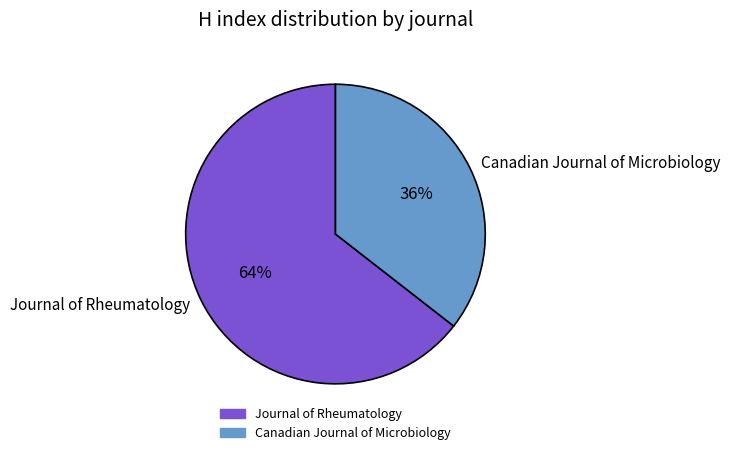

What is the ratio of the value at Journal of Rheumatology to the value at Canadian Journal of Microbiology?

1.8